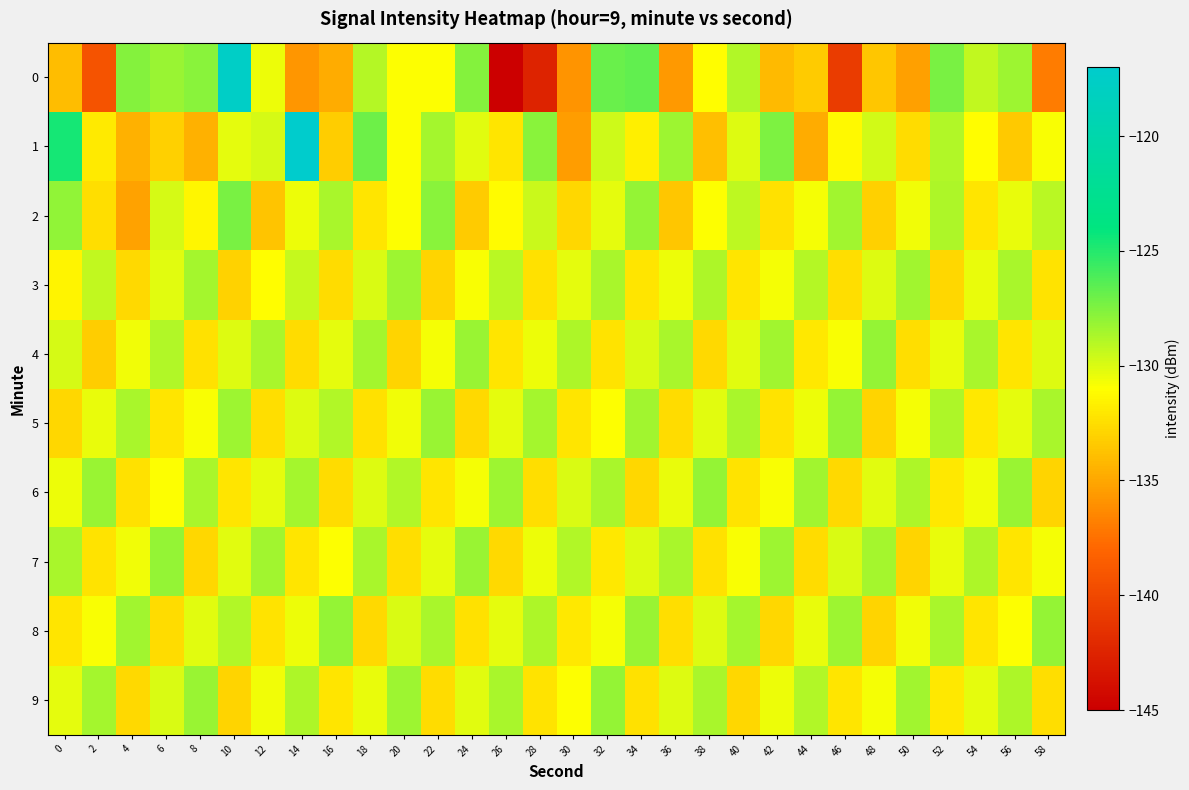

Reading left to right, list all the values displayed in this chart.

0: 0=-134.1	2=-139.3	4=-127.7	6=-128.2	8=-127.7	10=-117.6	12=-130.5	14=-135.8	16=-134.8	18=-129.0	20=-130.9	22=-131.0	24=-127.6	26=-145.1	28=-142.5	30=-135.8	32=-126.9	34=-126.7	36=-135.6	38=-131.0	40=-128.9	42=-134.1	44=-133.4	46=-140.8	48=-133.6	50=-135.3	52=-127.3	54=-129.4	56=-128.3	58=-137.0
1: 0=-124.6	2=-131.9	4=-134.6	6=-133.1	8=-134.6	10=-130.3	12=-129.9	14=-117.0	16=-133.3	18=-127.0	20=-131.0	22=-128.5	24=-130.2	26=-132.1	28=-127.8	30=-135.4	32=-129.6	34=-131.7	36=-128.3	38=-133.9	40=-130.1	42=-127.5	44=-134.8	46=-131.3	48=-129.7	50=-132.6	52=-128.9	54=-131.1	56=-133.5	58=-130.8
2: 0=-128.0	2=-132.5	4=-135.2	6=-129.8	8=-131.4	10=-127.3	12=-133.7	14=-130.5	16=-128.6	18=-132.1	20=-130.9	22=-127.8	24=-133.4	26=-131.2	28=-129.5	30=-132.8	32=-130.3	34=-128.1	36=-133.6	38=-131.0	40=-129.2	42=-132.4	44=-130.7	46=-128.4	48=-133.1	50=-130.6	52=-128.8	54=-132.2	56=-130.4	58=-129.1
3: 0=-131.5	2=-129.3	4=-132.7	6=-130.2	8=-128.5	10=-133.0	12=-131.1	14=-129.4	16=-132.6	18=-130.0	20=-128.3	22=-132.9	24=-130.8	26=-129.1	28=-132.4	30=-130.3	32=-128.6	34=-132.1	36=-130.5	38=-128.8	40=-132.2	42=-130.7	44=-129.0	46=-132.5	48=-130.1	50=-128.4	52=-132.8	54=-130.4	56=-128.7	58=-132.3
4: 0=-129.8	2=-133.2	4=-130.6	6=-128.9	8=-132.4	10=-130.1	12=-128.7	14=-132.6	16=-130.3	18=-128.5	20=-132.9	22=-130.7	24=-128.2	26=-132.1	28=-130.5	30=-128.8	32=-132.3	34=-130.0	36=-128.6	38=-132.7	40=-130.2	42=-128.4	44=-132.0	46=-130.8	48=-128.1	50=-132.5	52=-130.4	54=-128.7	56=-132.2	58=-130.1
5: 0=-132.8	2=-130.4	4=-128.6	6=-132.2	8=-130.8	10=-128.3	12=-132.5	14=-130.1	16=-128.9	18=-132.4	20=-130.6	22=-128.2	24=-132.7	26=-130.3	28=-128.5	30=-132.1	32=-130.9	34=-128.4	36=-132.6	38=-130.2	40=-128.7	42=-132.3	44=-130.5	46=-128.1	48=-132.9	50=-130.7	52=-128.8	54=-132.0	56=-130.3	58=-128.6
6: 0=-130.5	2=-128.2	4=-132.4	6=-130.9	8=-128.7	10=-132.1	12=-130.3	14=-128.5	16=-132.6	18=-130.1	20=-128.9	22=-132.2	24=-130.7	26=-128.3	28=-132.5	30=-130.0	32=-128.6	34=-132.8	36=-130.4	38=-128.1	40=-132.3	42=-130.8	44=-128.4	46=-132.7	48=-130.2	50=-128.8	52=-132.0	54=-130.6	56=-128.2	58=-132.9
7: 0=-128.7	2=-132.3	4=-130.6	6=-128.1	8=-132.8	10=-130.2	12=-128.4	14=-132.1	16=-130.9	18=-128.6	20=-132.5	22=-130.3	24=-128.2	26=-132.7	28=-130.5	30=-128.9	32=-132.0	34=-130.1	36=-128.7	38=-132.4	40=-130.8	42=-128.3	44=-132.6	46=-130.0	48=-128.5	50=-132.9	52=-130.4	54=-128.8	56=-132.2	58=-130.7
8: 0=-132.1	2=-130.8	4=-128.4	6=-132.6	8=-130.2	10=-128.9	12=-132.3	14=-130.5	16=-128.1	18=-132.7	20=-130.0	22=-128.6	24=-132.4	26=-130.3	28=-128.8	30=-132.0	32=-130.7	34=-128.2	36=-132.5	38=-130.1	40=-128.5	42=-132.8	44=-130.4	46=-128.3	48=-132.9	50=-130.6	52=-128.7	54=-132.2	56=-130.9	58=-128.1
9: 0=-130.3	2=-128.5	4=-132.7	6=-130.0	8=-128.2	10=-132.9	12=-130.6	14=-128.8	16=-132.1	18=-130.4	20=-128.3	22=-132.6	24=-130.2	26=-128.7	28=-132.3	30=-130.9	32=-128.1	34=-132.4	36=-130.1	38=-128.6	40=-132.8	42=-130.5	44=-128.9	46=-132.2	48=-130.7	50=-128.4	52=-132.0	54=-130.3	56=-128.8	58=-132.5